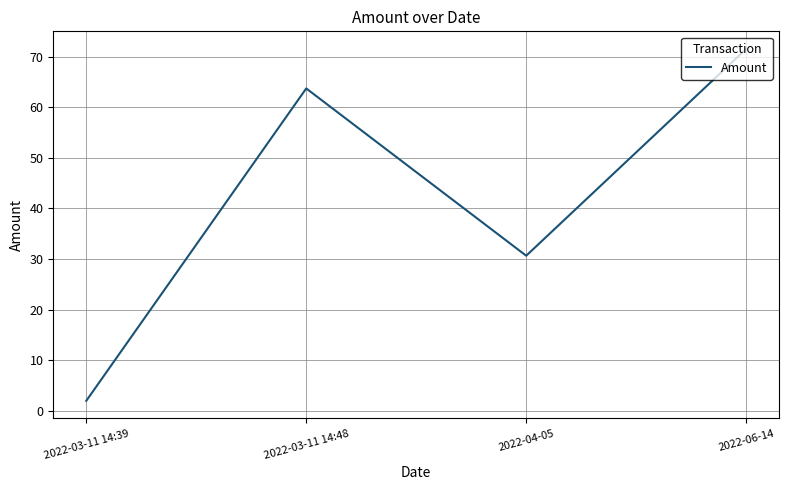

Which has a higher value, 2022-06-14 or 2022-04-05?

2022-06-14